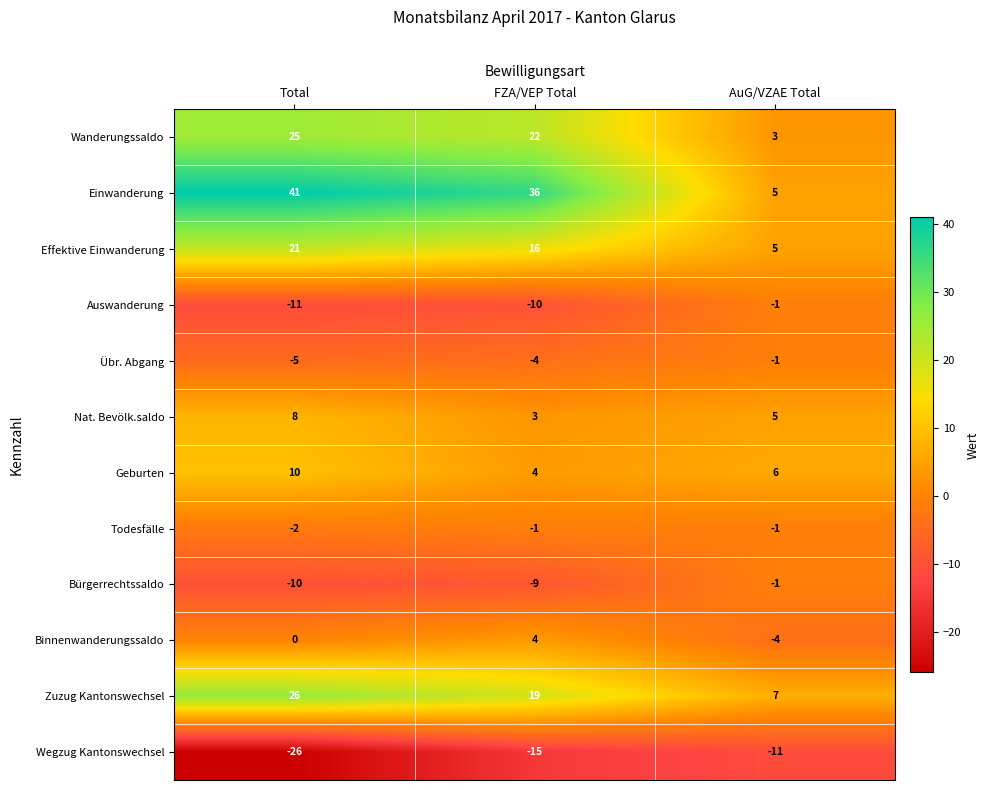

Is the value of Effektive Einwanderung at AuG/VZAE Total greater than the value of Todesfälle at FZA/VEP Total?

Yes